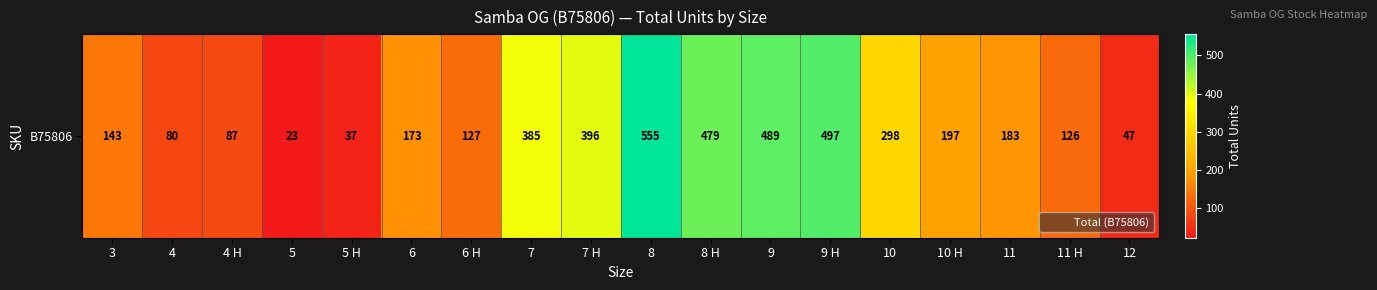

What is the smallest value displayed?

23